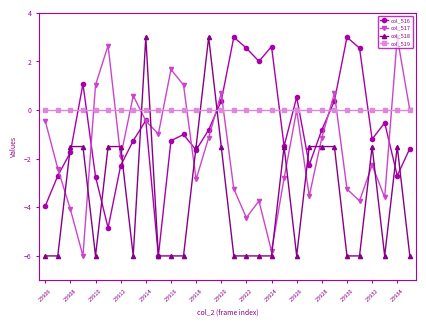

What is the maximum value for col_516?

3.0